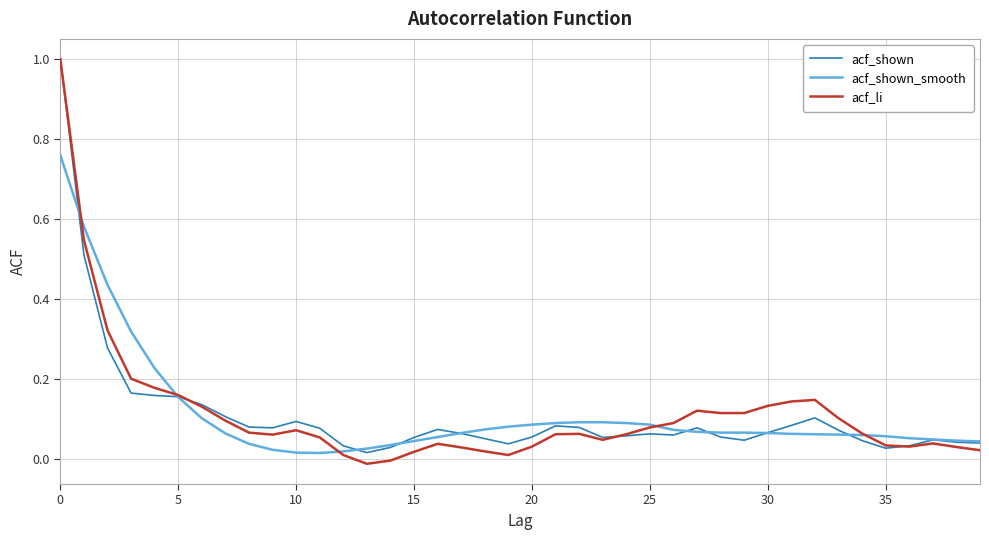

Which series has the widest spread of values?

acf_li